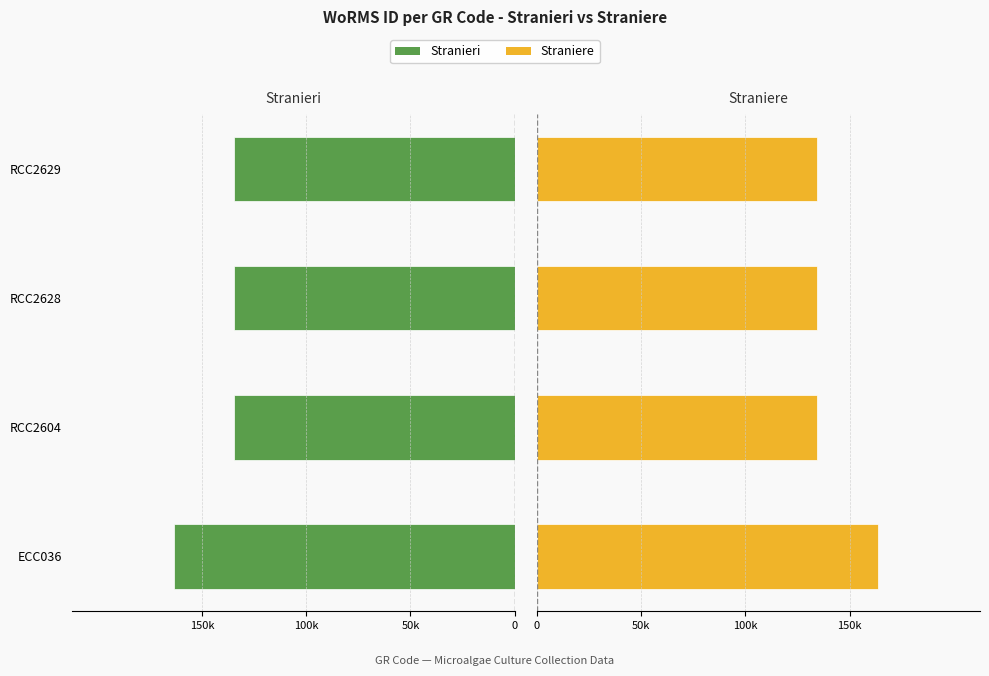

What are all the series names shown in the legend?

Stranieri, Straniere